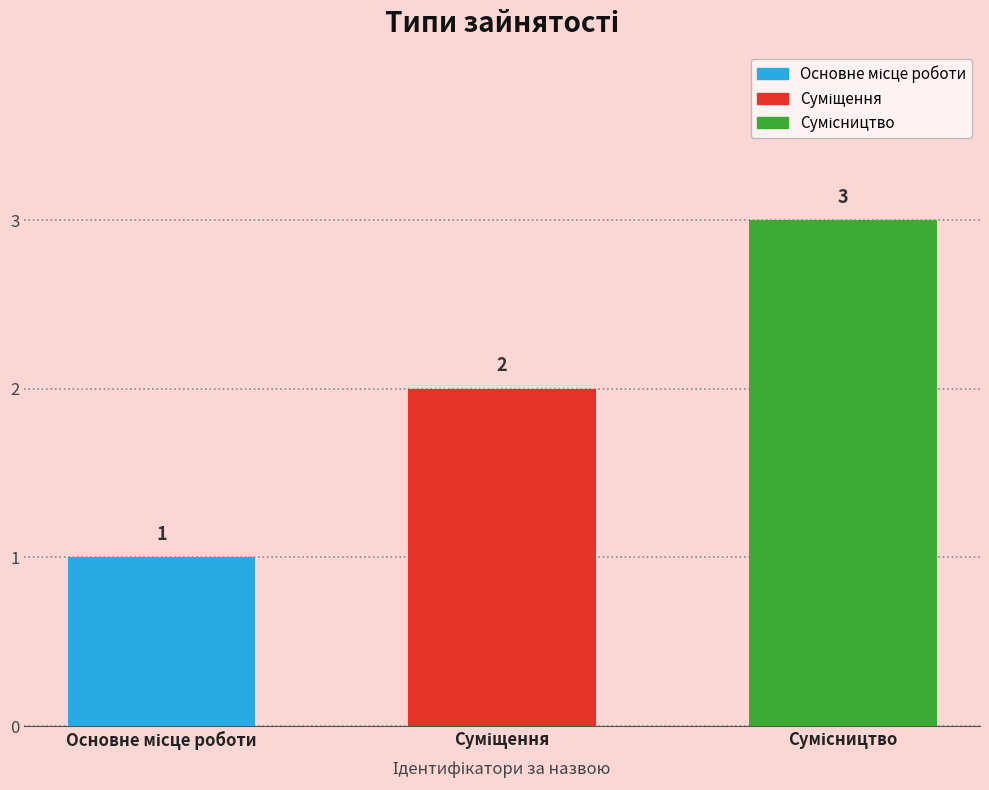

What is the change in value from Основне місце роботи to Сумісництво?

+2